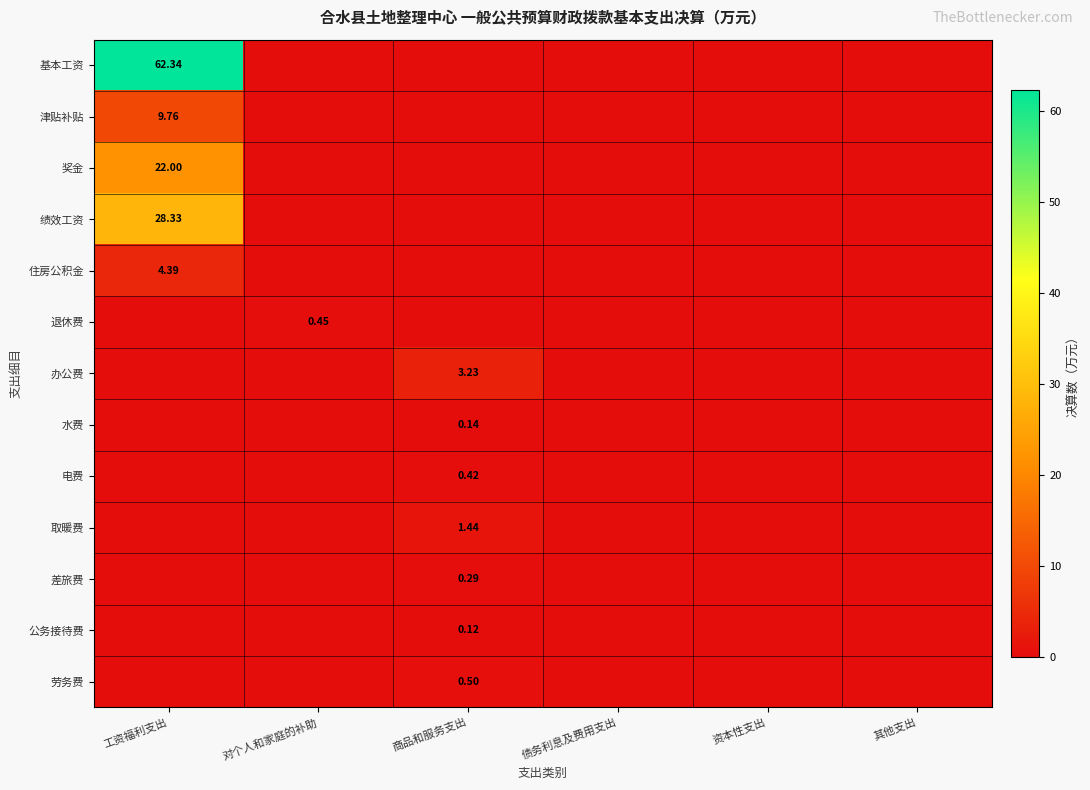

Which series has the largest total across all categories?

基本工资